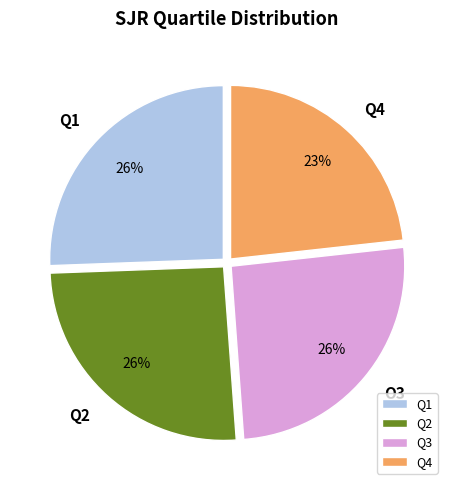

Do Q2 and Q3 together represent more than half of the pie?

Yes